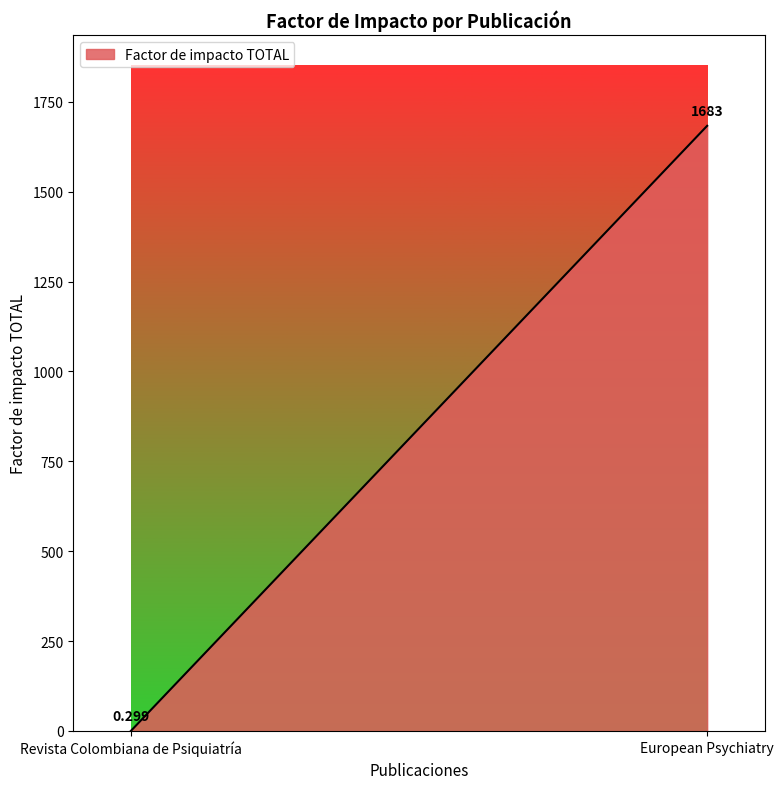

Does the chart have visible grid lines?

No